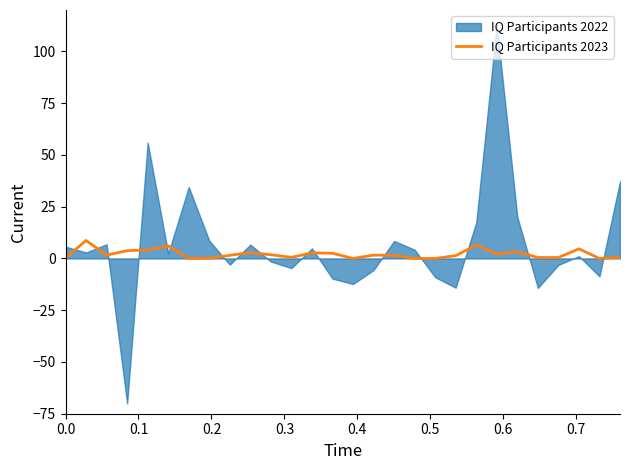

What is the maximum value for IQ Participants 2023?

8.7